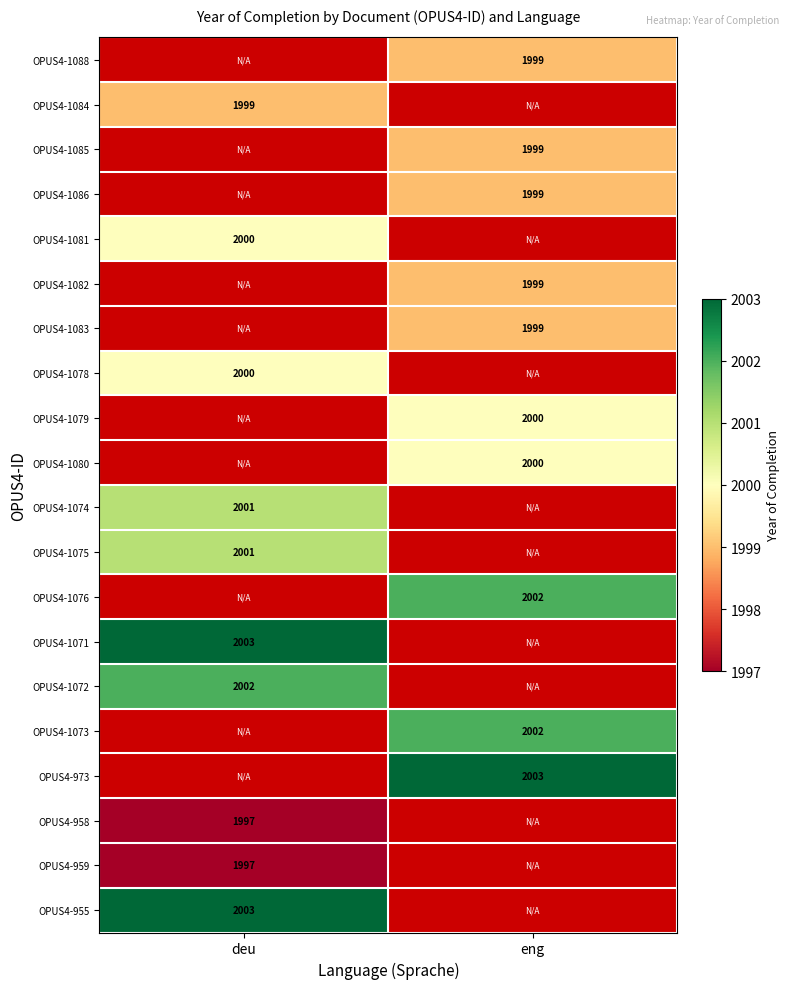

Is the value of OPUS4-1088 at eng greater than the value of OPUS4-1071 at deu?

No